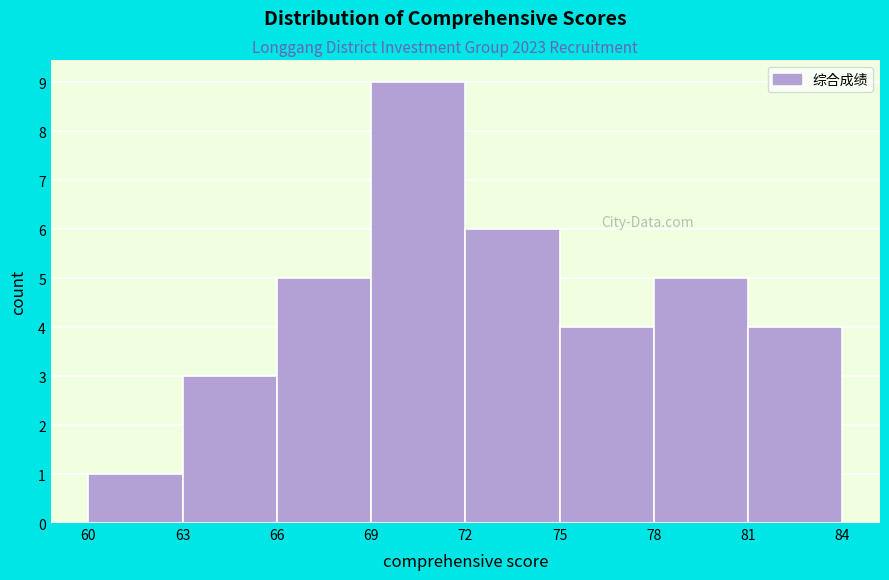

Reading left to right, list every bar in this chart as the range it spans on the x-axis followed by its height. The values are not printed on the chart, so give them approximately, as read against the axis.

60 to 63: 1
63 to 66: 3
66 to 69: 5
69 to 72: 9
72 to 75: 6
75 to 78: 4
78 to 81: 5
81 to 84: 4